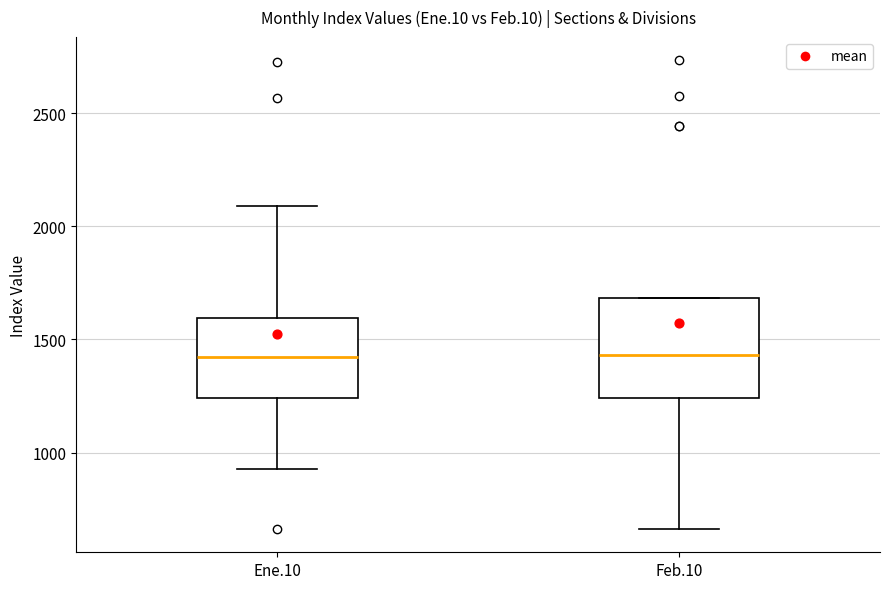

Reading left to right, read every box against the y-axis: the position of its median line, the range the box covers, and the ends of its whiskers. The values are not printed on the chart, so give them approximately, as read against the axis.

Ene.10: median 1400, box 1250 to 1600, whiskers 950 to 2100
Feb.10: median 1450, box 1250 to 1700, whiskers 650 to 1700